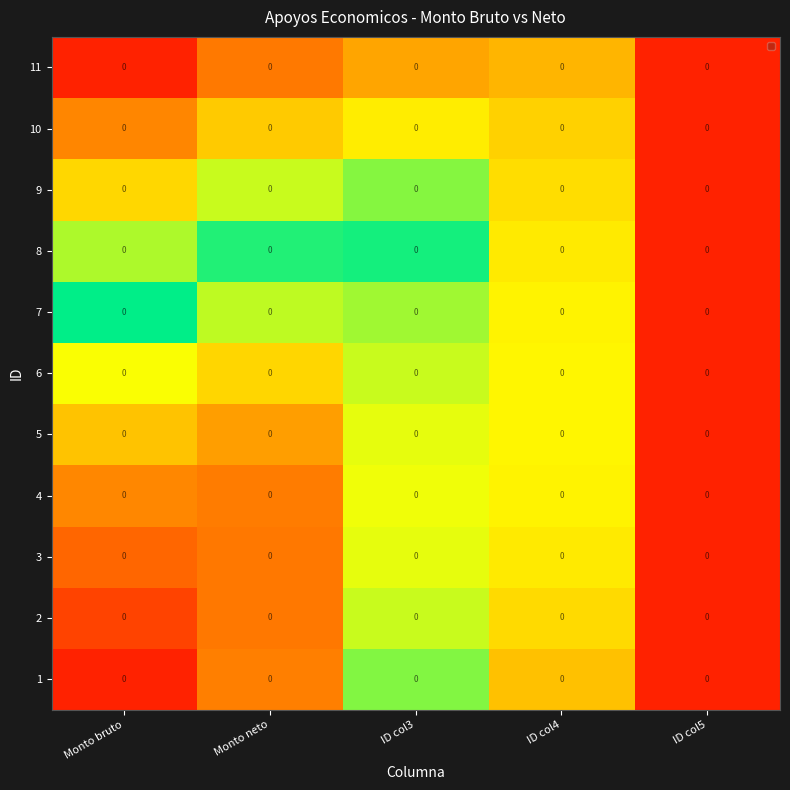

Reading left to right, transcribe all the data shown in this chart.

1: Monto bruto=0.0	Monto neto=0.0	ID col3=0.0	ID col4=0.0	ID col5=0.0
2: Monto bruto=0.0	Monto neto=0.0	ID col3=0.0	ID col4=0.0	ID col5=0.0
3: Monto bruto=0.0	Monto neto=0.0	ID col3=0.0	ID col4=0.0	ID col5=0.0
4: Monto bruto=0.0	Monto neto=0.0	ID col3=0.0	ID col4=0.0	ID col5=0.0
5: Monto bruto=0.0	Monto neto=0.0	ID col3=0.0	ID col4=0.0	ID col5=0.0
6: Monto bruto=0.0	Monto neto=0.0	ID col3=0.0	ID col4=0.0	ID col5=0.0
7: Monto bruto=0.0	Monto neto=0.0	ID col3=0.0	ID col4=0.0	ID col5=0.0
8: Monto bruto=0.0	Monto neto=0.0	ID col3=0.0	ID col4=0.0	ID col5=0.0
9: Monto bruto=0.0	Monto neto=0.0	ID col3=0.0	ID col4=0.0	ID col5=0.0
10: Monto bruto=0.0	Monto neto=0.0	ID col3=0.0	ID col4=0.0	ID col5=0.0
11: Monto bruto=0.0	Monto neto=0.0	ID col3=0.0	ID col4=0.0	ID col5=0.0